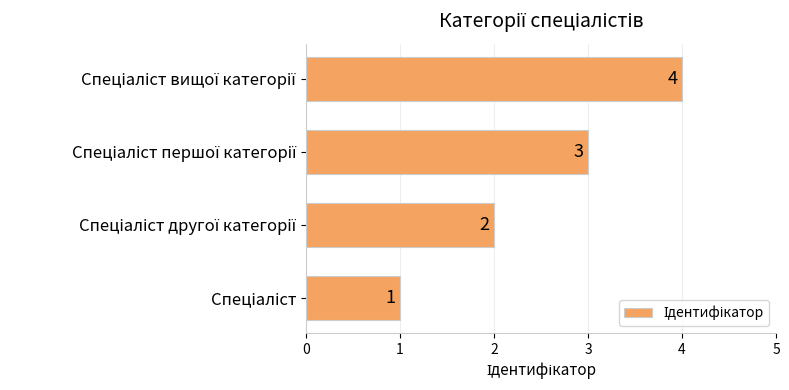

How many bars are there in total?

4